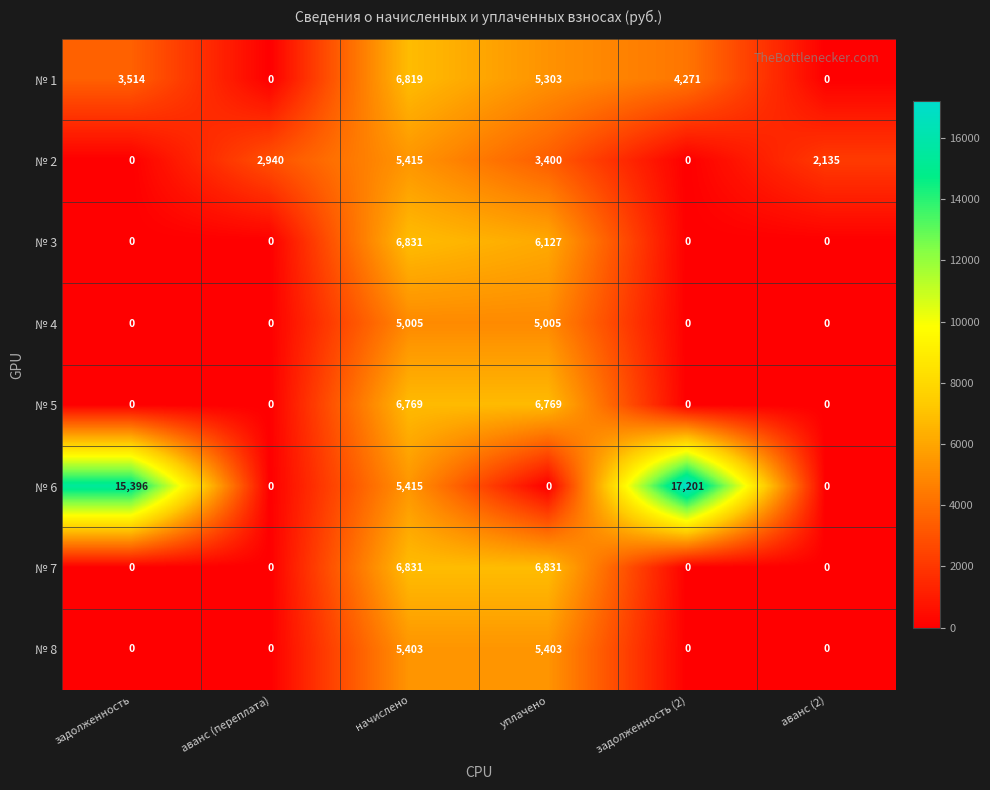

Rank the series at уплачено from lowest to highest value.

№ 6, № 2, № 4, № 1, № 8, № 3, № 5, № 7